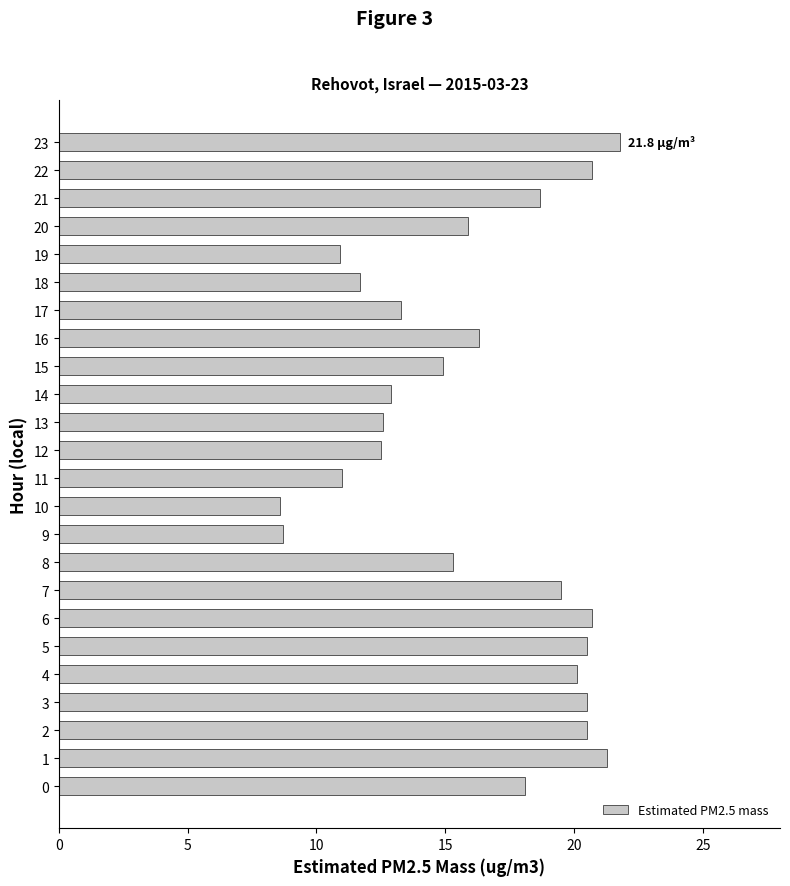

What is the maximum value shown in the chart?

21.8